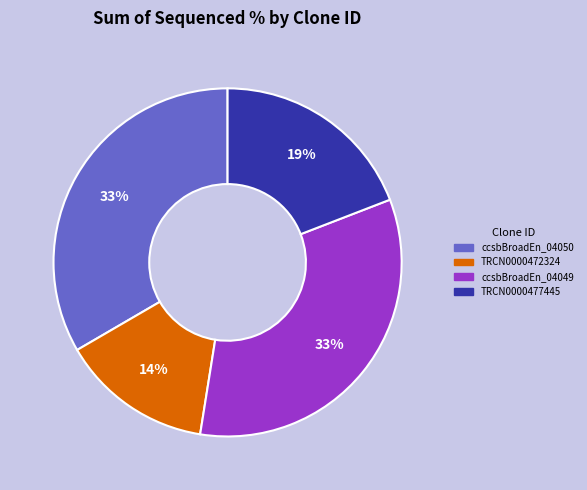

Is there any slice that represents more than half of the pie?

No